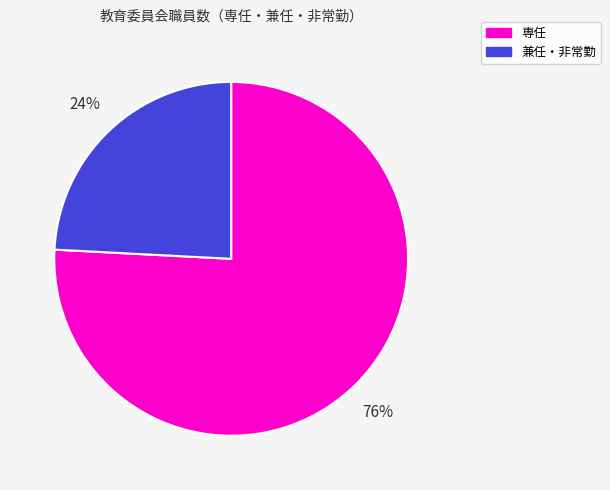

To the nearest percent, what is the average slice percentage?

50%